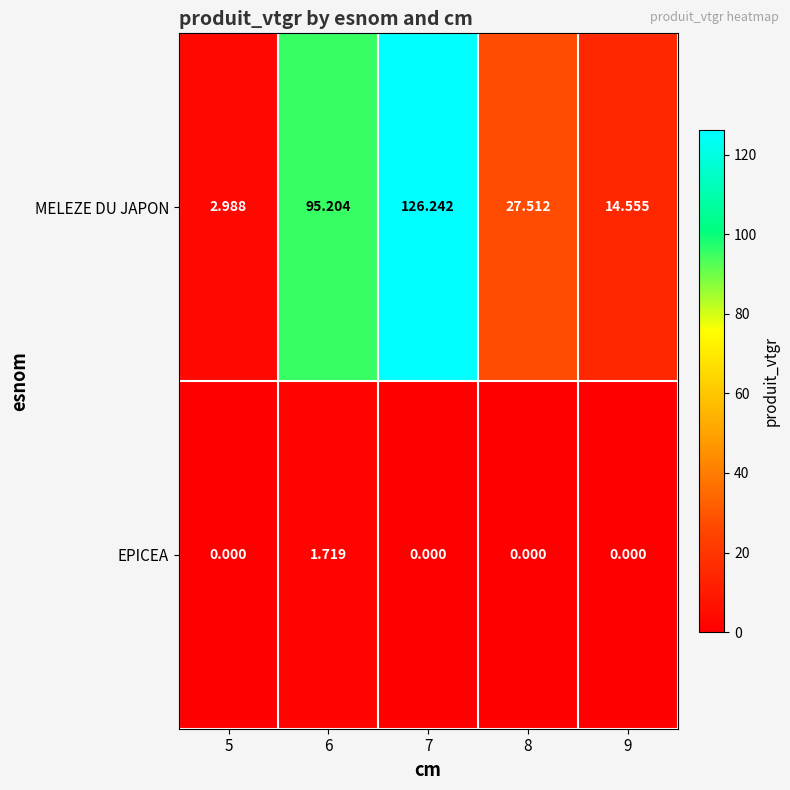

Which series has the widest spread of values?

MELEZE DU JAPON